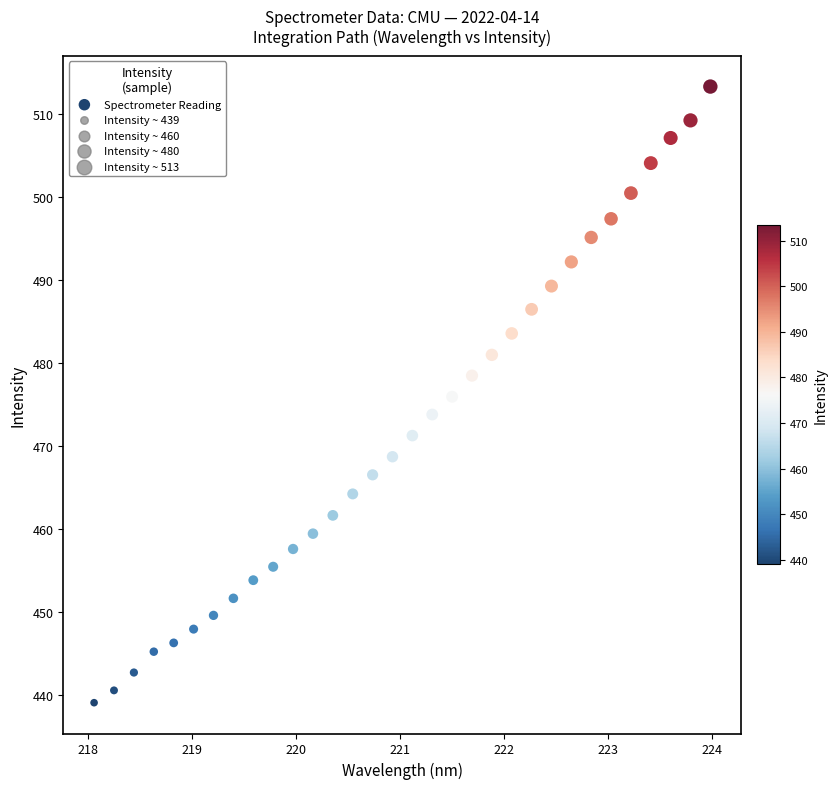

What is the range of Y values (max minus min)?

74.3